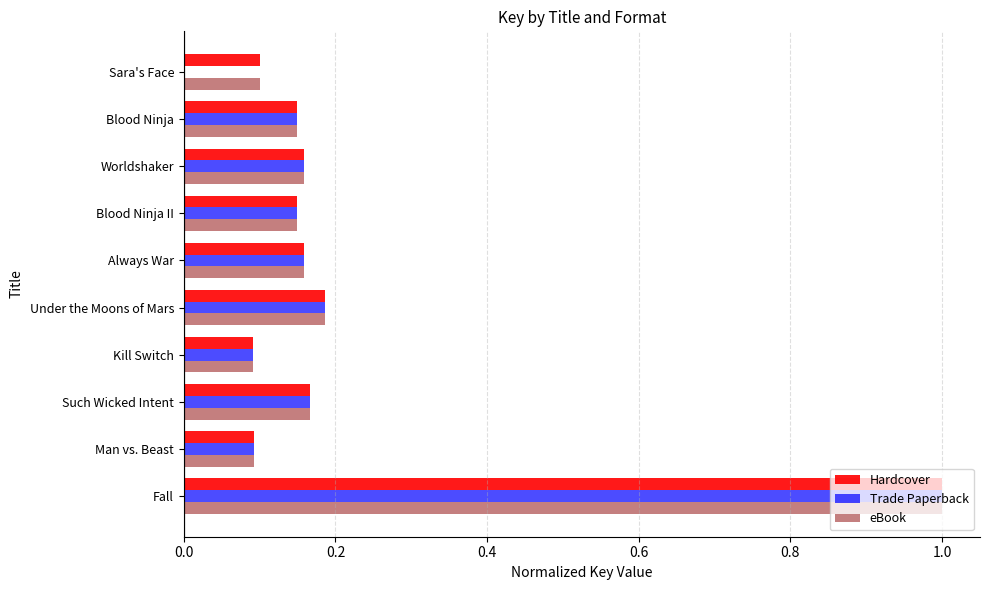

At which label does Hardcover reach its peak?

Fall